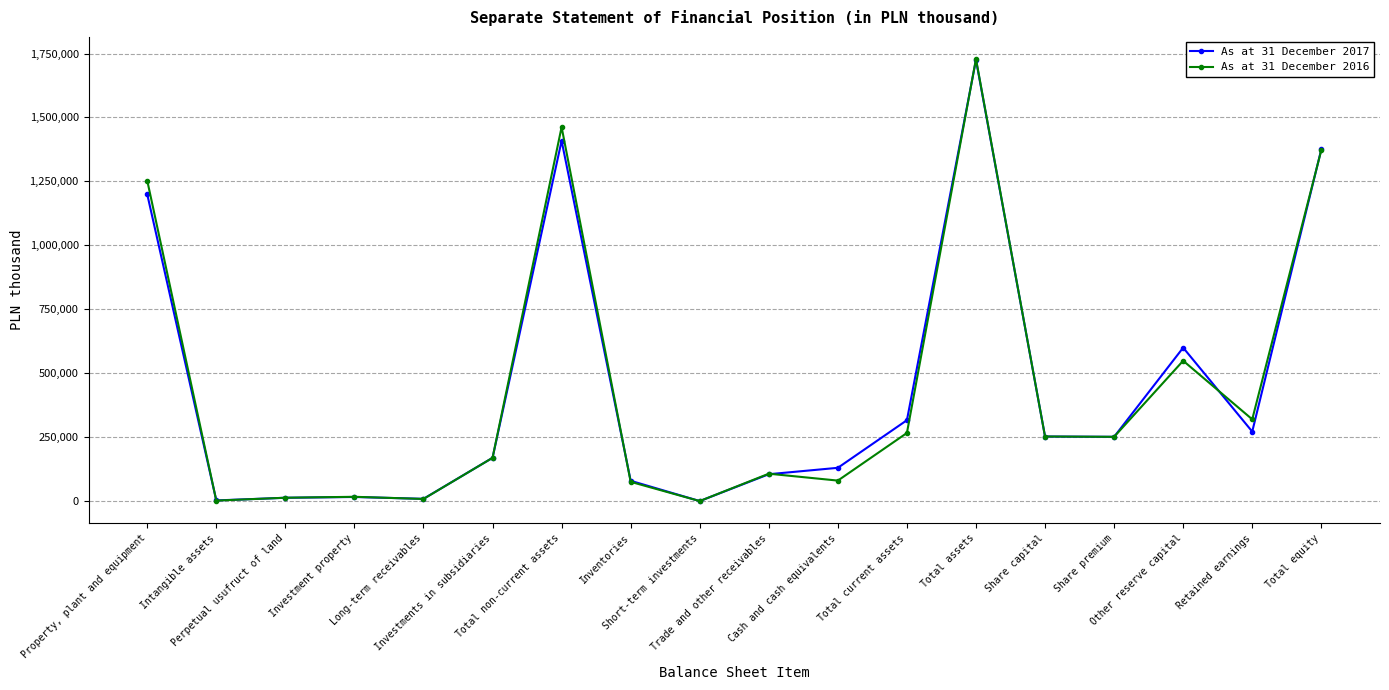

True or false: As at 31 December 2017 has more than 2 interior local peaks.

True